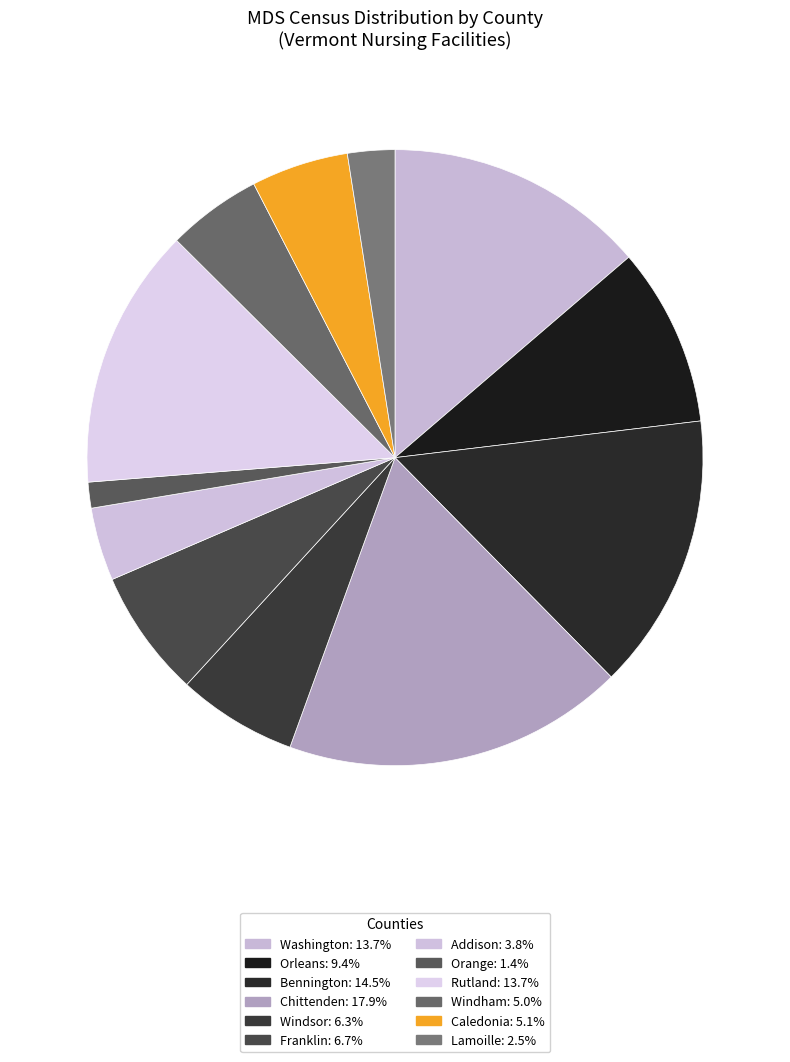

To the nearest percent, what is the average slice percentage?

8%